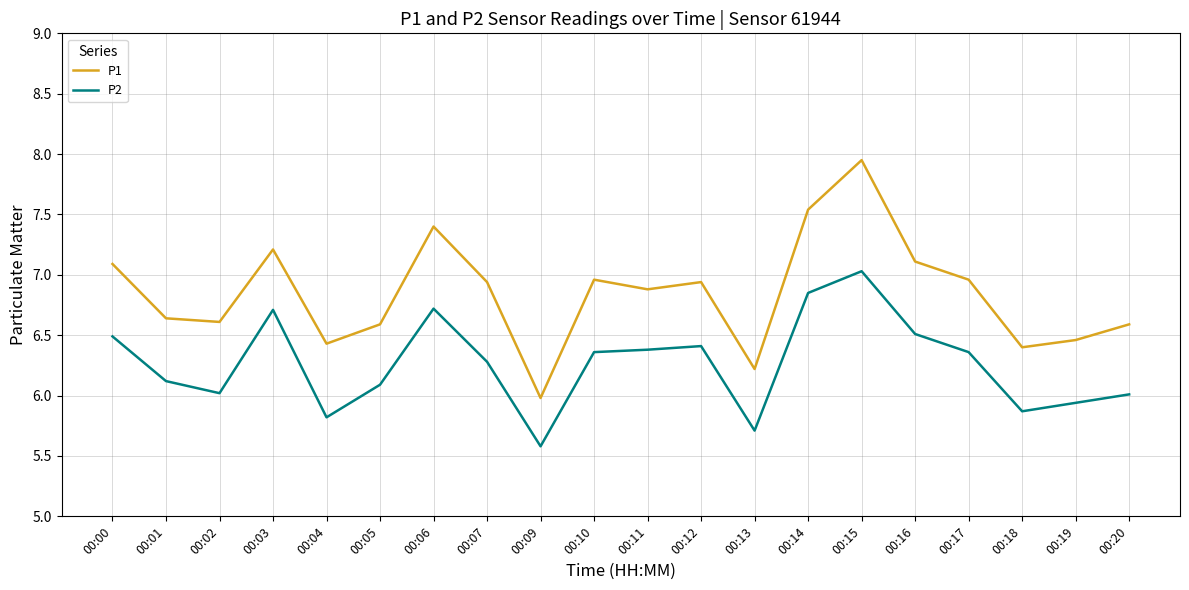

Which series has the largest total across all categories?

P1